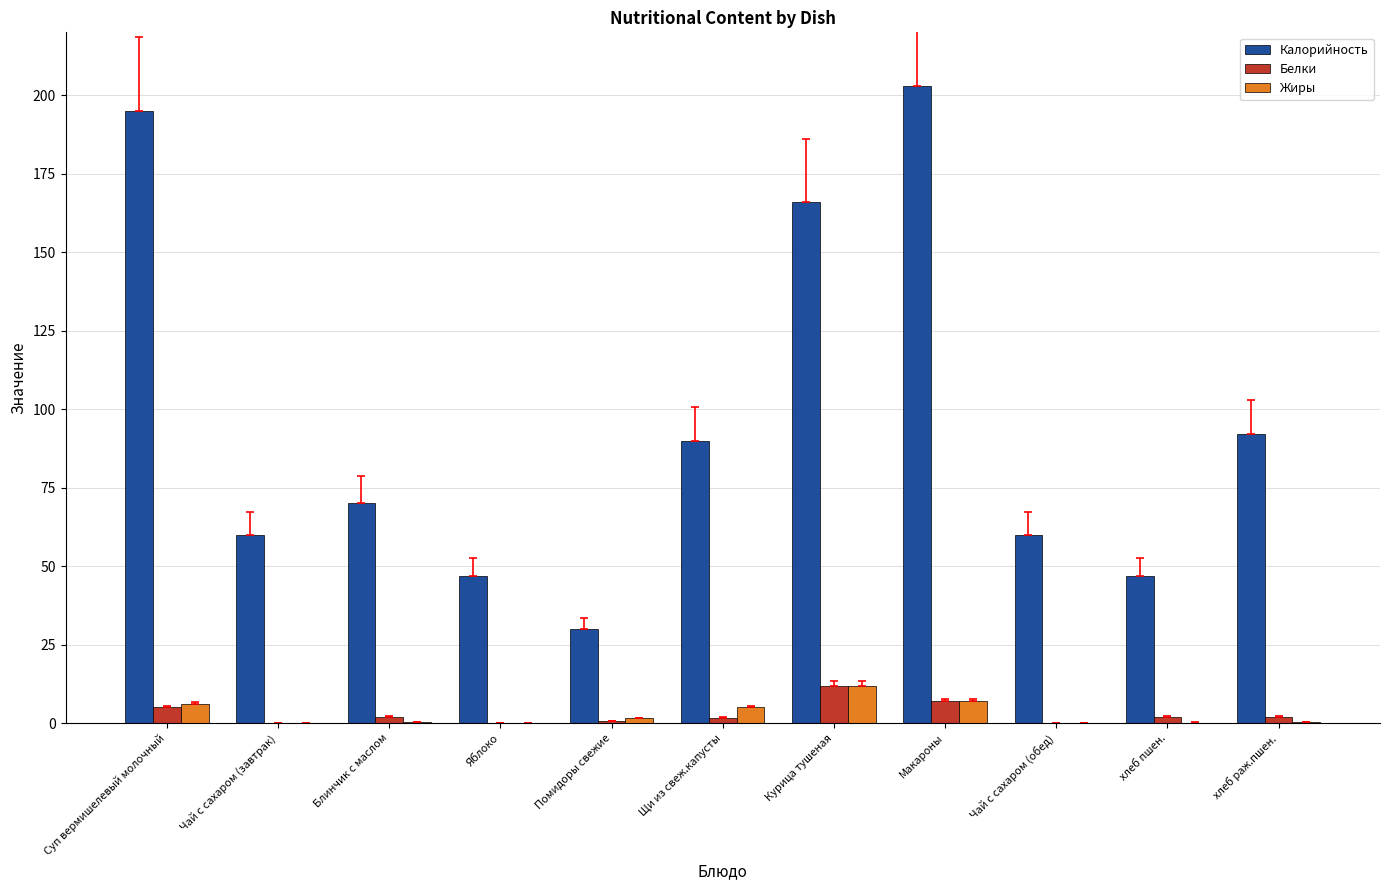

What is the sum of all Белки values?

32.4